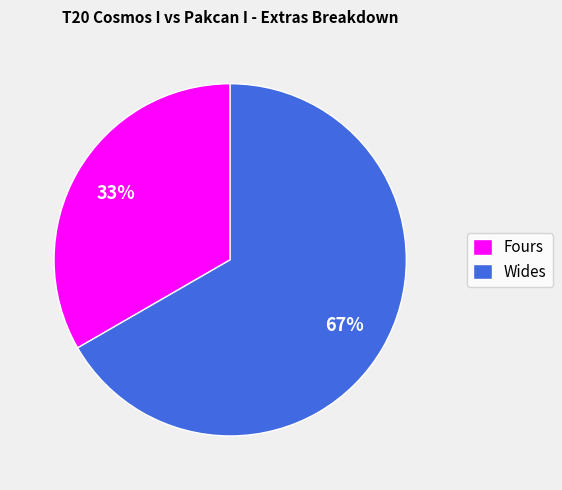

Which has a higher value, Fours or Wides?

Wides